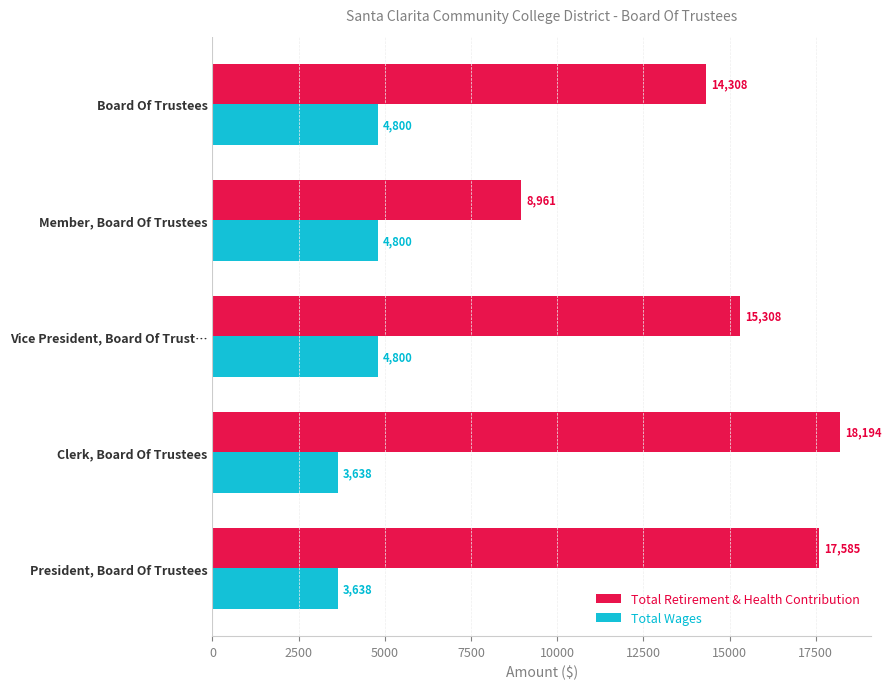

What is the total value across all series at Clerk, Board Of Trustees?

21832